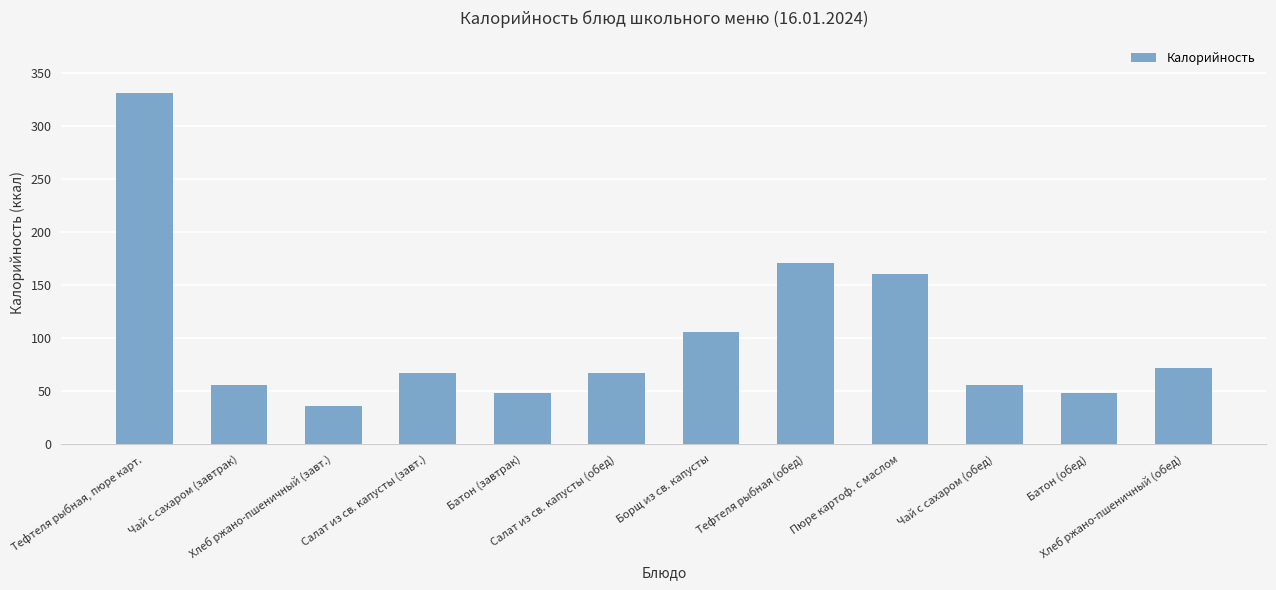

Is it true that the value at Чай с сахаром (обед) is 31?

False